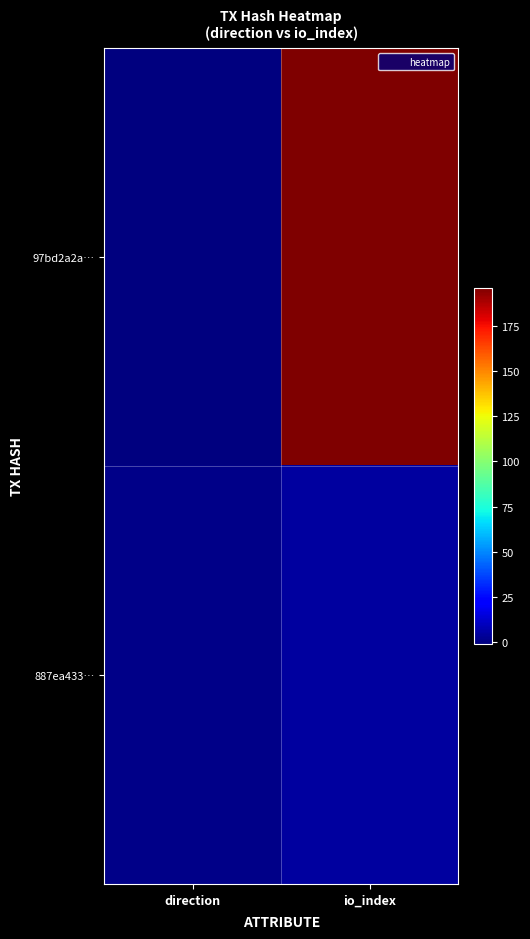

Reading left to right, list all the values displayed in this chart.

97bd2a2a…: direction=-1	io_index=196
887ea433…: direction=1	io_index=5